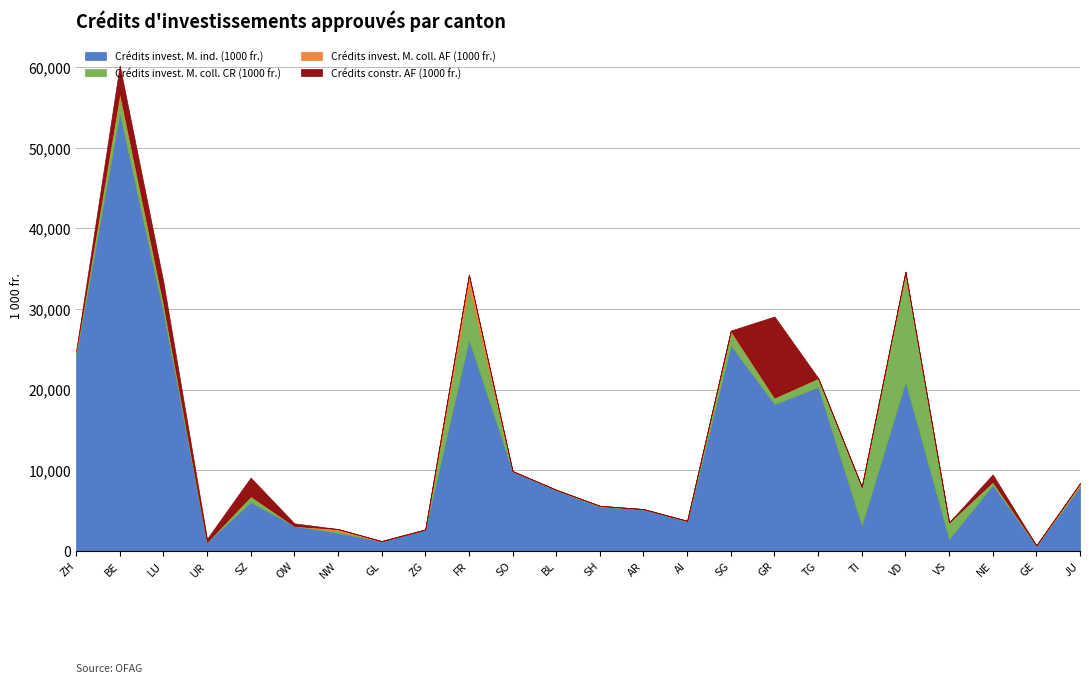

Which has a higher value, UR or ZG?

ZG